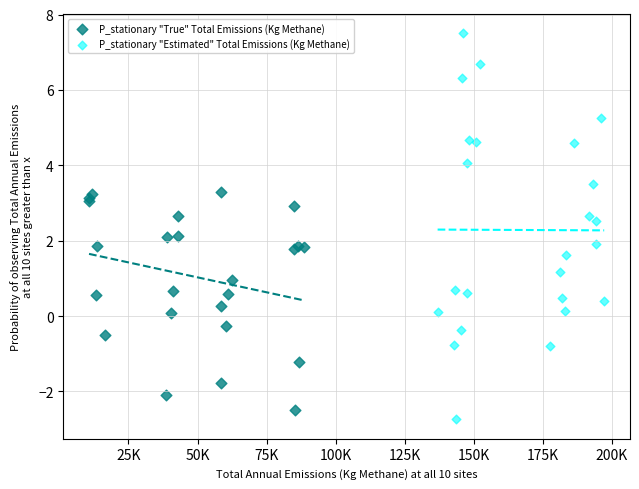

Which series contains the highest Y value?

P_stationary "Estimated" Total Emissions (Kg Methane)